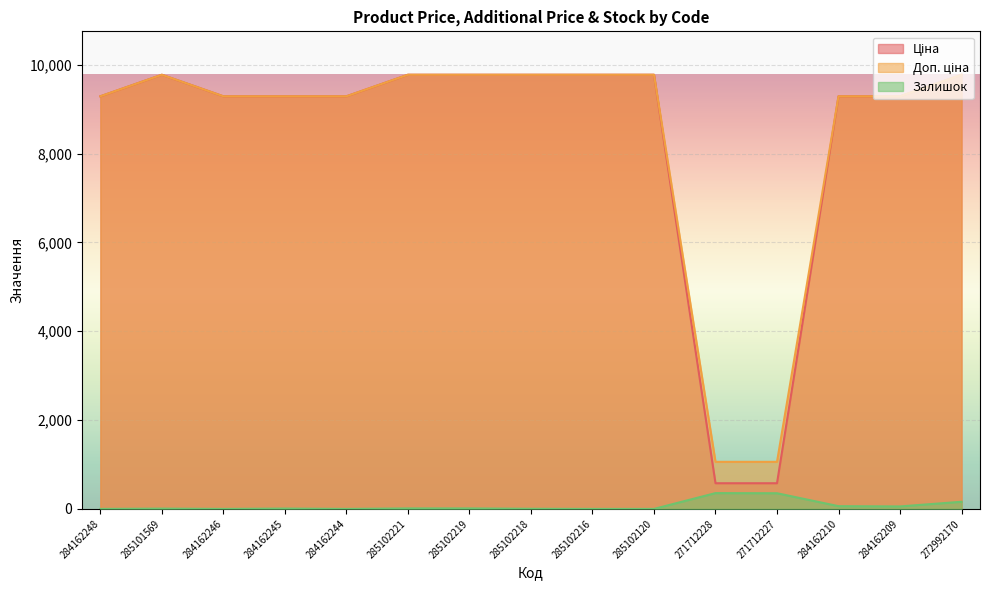

How many interior local peaks does the Ціна series have?

1